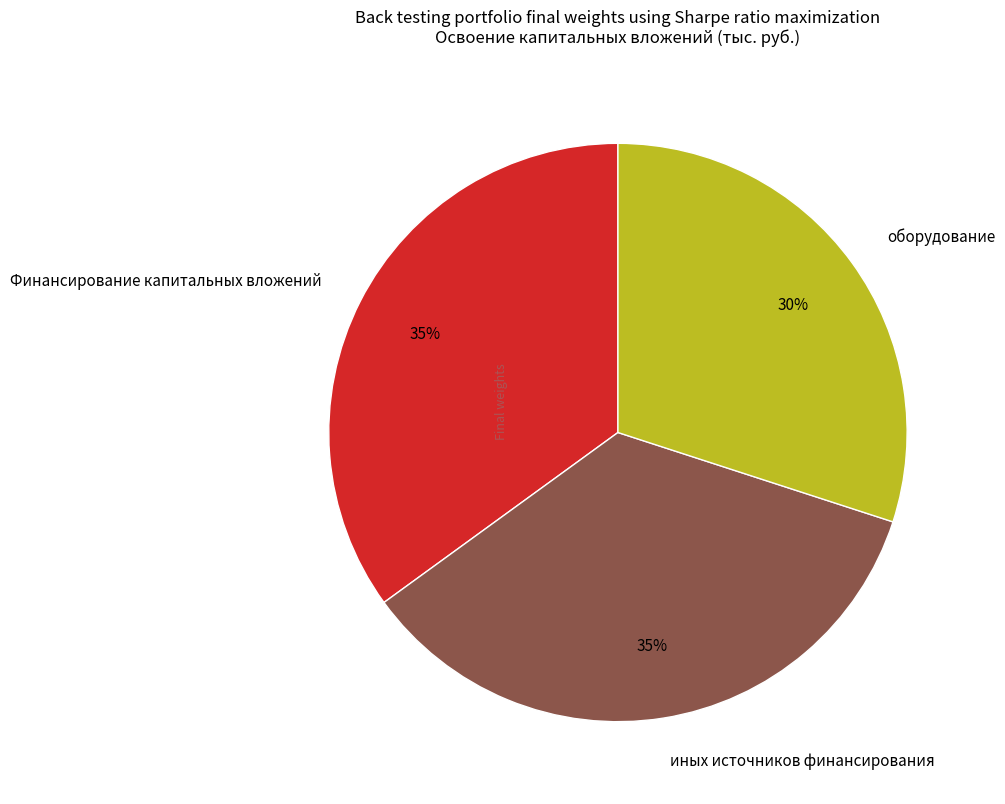

Is the sum of оборудование and иных источников финансирования greater than half?

Yes